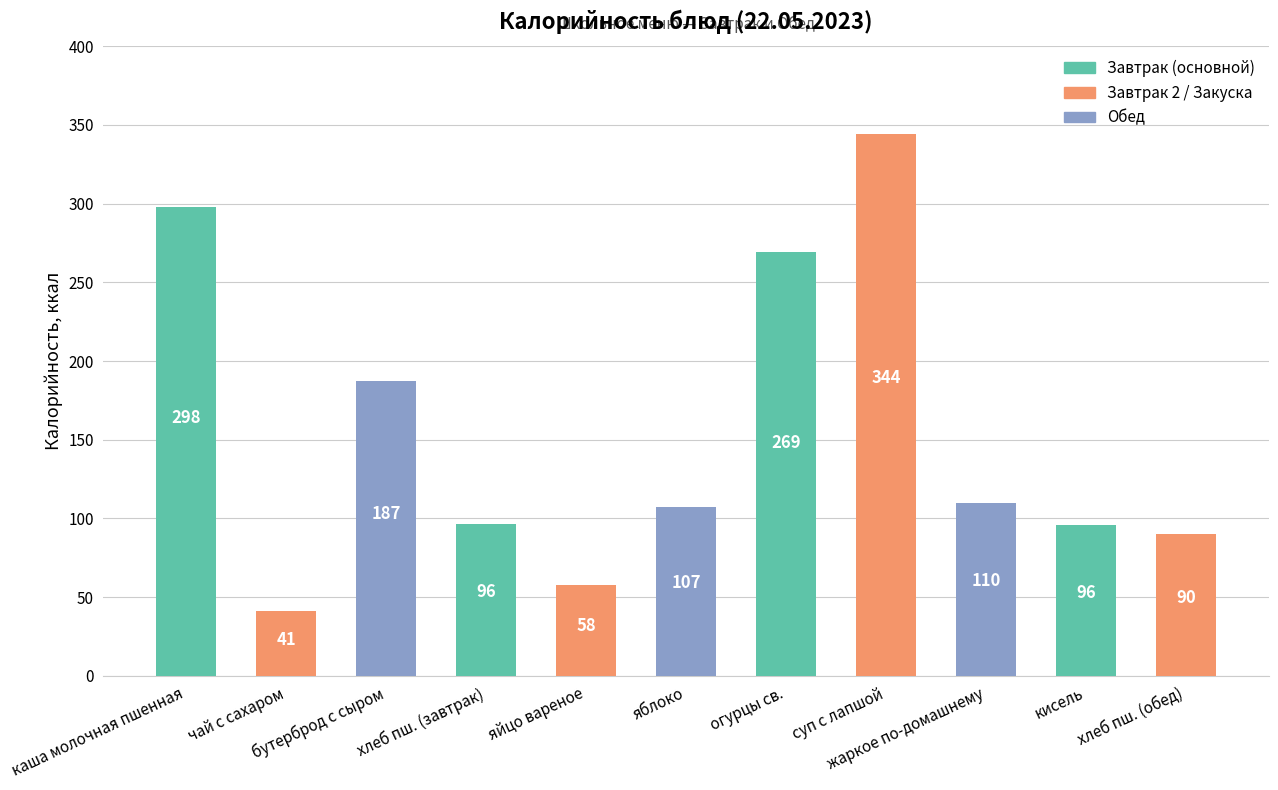

What is the minimum value shown in the chart?

41.0